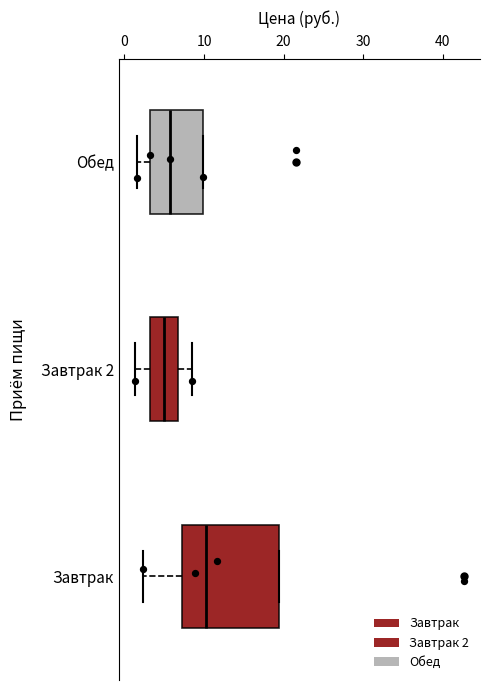

Reading bottom to top, read every box against the x-axis: the position of its median line, the range the box covers, and the ends of its whiskers. The values are not printed on the chart, so give them approximately, as read against the axis.

Завтрак: median 10, box 7 to 19, whiskers 2 to 19
Завтрак 2: median 5, box 3 to 7, whiskers 1 to 9
Обед: median 6, box 3 to 10, whiskers 2 to 10